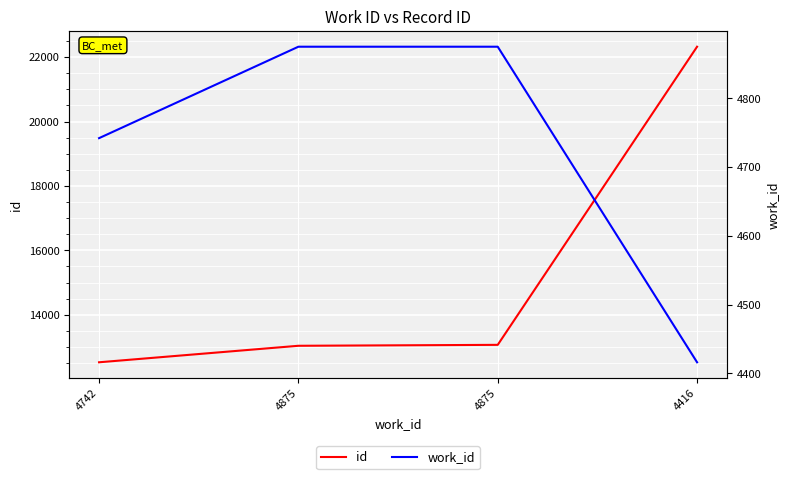

Is this an area chart (filled region under the line)?

No